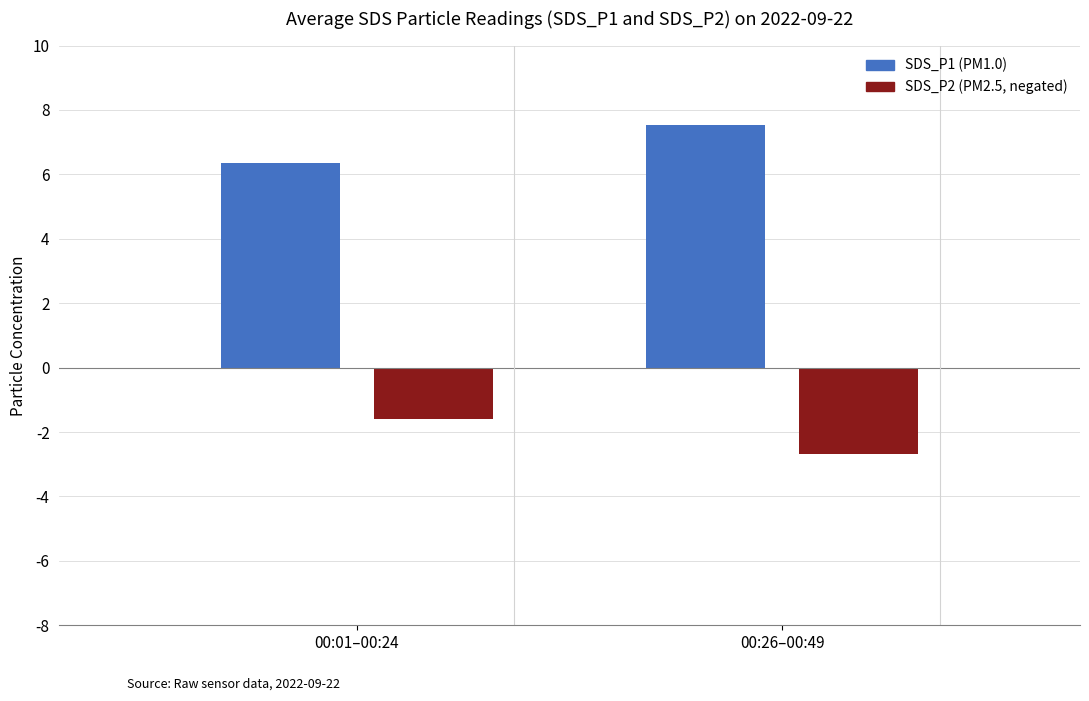

How many data points in SDS_P1 (PM1.0) are above 7?

1